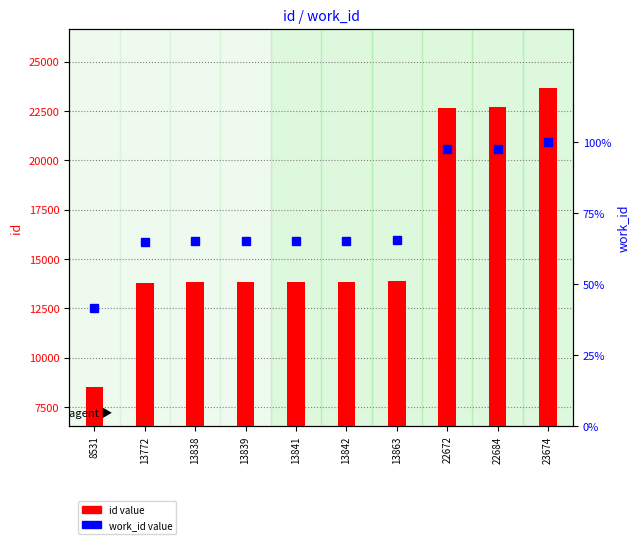

Between 13841 and 13863, which series saw the biggest shift?

id